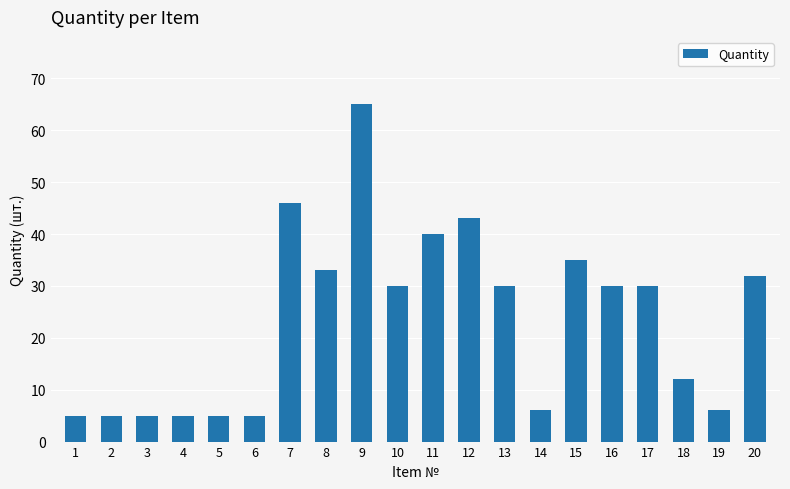

How many categories are shown in the chart?

20